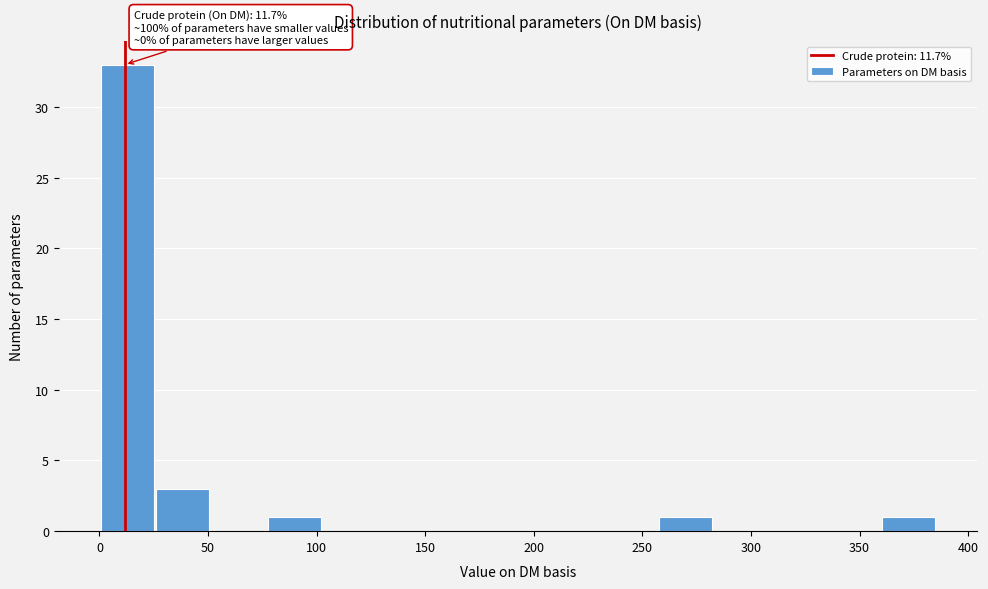

Over which range of the x-axis is the bar tallest?

0 to 25